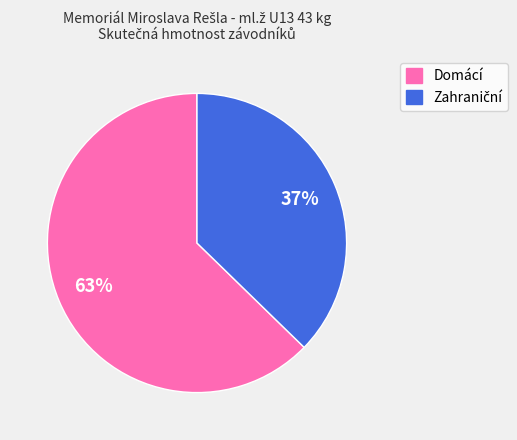

What percentage is the Domácí slice, to the nearest percent?

63%